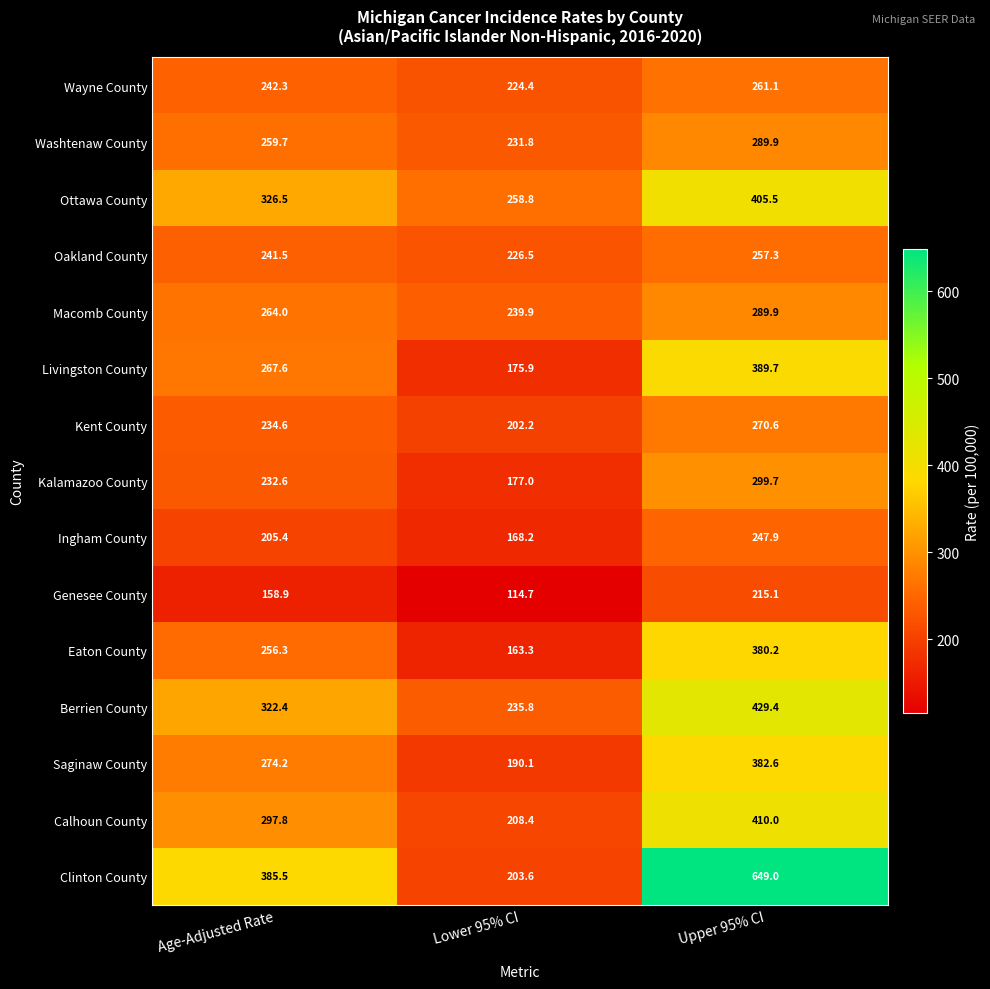

Which series has the widest spread of values?

Clinton County